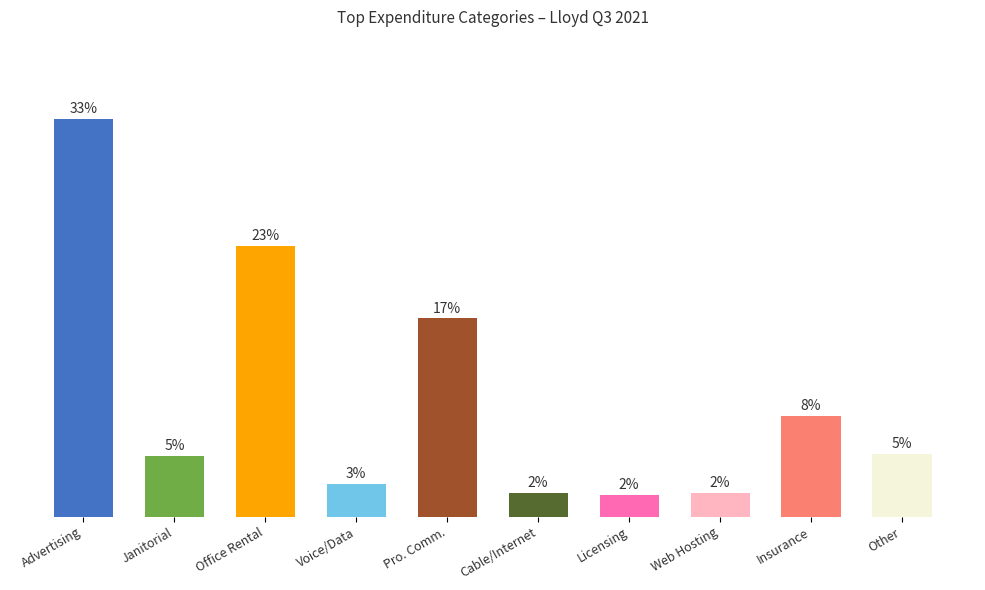

Are the bars horizontal?

No